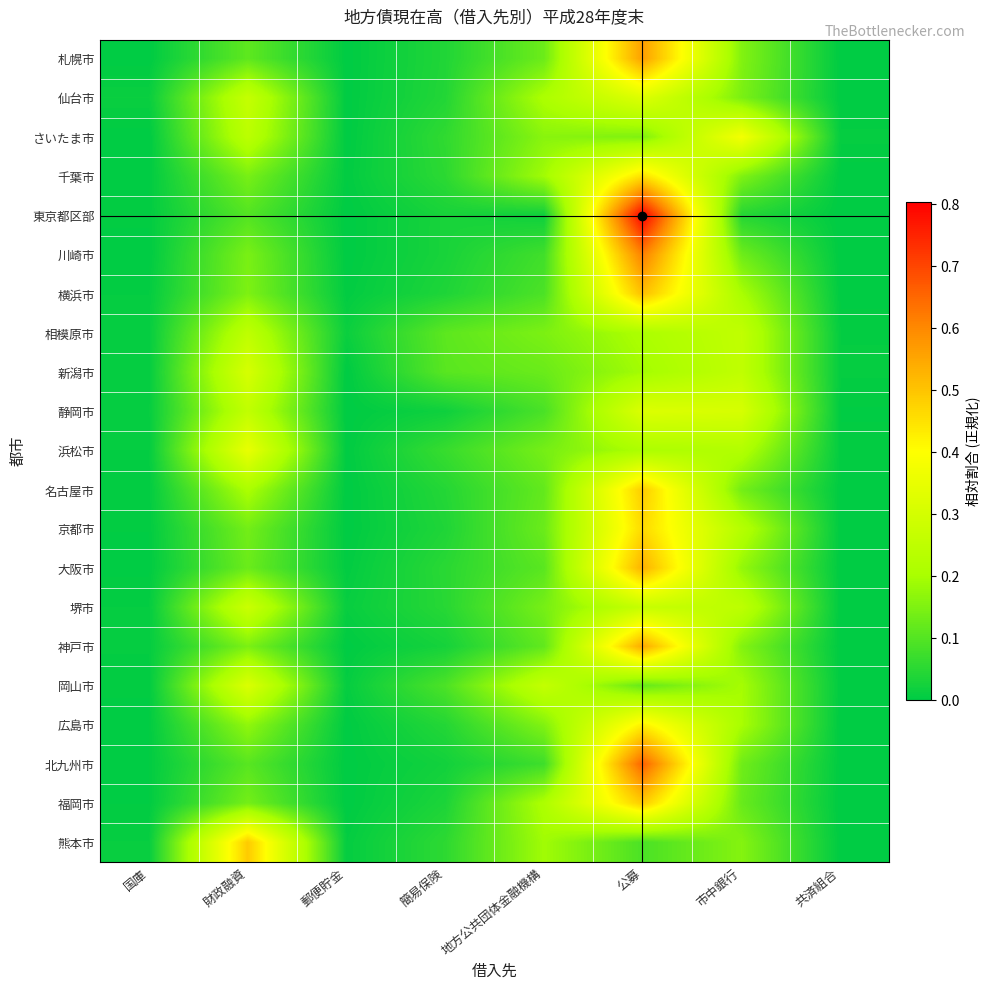

Reading left to right, transcribe all the data shown in this chart.

札幌市: 国庫=0.0	財政融資=0.1	郵便貯金=0.0	簡易保険=0.0	地方公共団体金融機構=0.1	公募=0.6	市中銀行=0.2	共済組合=0.0
仙台市: 国庫=0.0	財政融資=0.3	郵便貯金=0.0	簡易保険=0.0	地方公共団体金融機構=0.2	公募=0.3	市中銀行=0.1	共済組合=0.0
さいたま市: 国庫=0.0	財政融資=0.2	郵便貯金=0.0	簡易保険=0.1	地方公共団体金融機構=0.2	公募=0.2	市中銀行=0.4	共済組合=0.0
千葉市: 国庫=0.0	財政融資=0.1	郵便貯金=0.0	簡易保険=0.1	地方公共団体金融機構=0.2	公募=0.5	市中銀行=0.2	共済組合=0.0
東京都区部: 国庫=0.0	財政融資=0.1	郵便貯金=0.0	簡易保険=0.0	地方公共団体金融機構=0.0	公募=0.8	市中銀行=0.0	共済組合=0.0
川崎市: 国庫=0.0	財政融資=0.1	郵便貯金=0.0	簡易保険=0.0	地方公共団体金融機構=0.1	公募=0.6	市中銀行=0.1	共済組合=0.0
横浜市: 国庫=0.0	財政融資=0.1	郵便貯金=0.0	簡易保険=0.0	地方公共団体金融機構=0.1	公募=0.5	市中銀行=0.2	共済組合=0.0
相模原市: 国庫=0.0	財政融資=0.2	郵便貯金=0.0	簡易保険=0.1	地方公共団体金融機構=0.1	公募=0.2	市中銀行=0.3	共済組合=0.0
新潟市: 国庫=0.0	財政融資=0.3	郵便貯金=0.0	簡易保険=0.1	地方公共団体金融機構=0.1	公募=0.2	市中銀行=0.3	共済組合=0.0
静岡市: 国庫=0.0	財政融資=0.3	郵便貯金=0.0	簡易保険=0.0	地方公共団体金融機構=0.1	公募=0.3	市中銀行=0.3	共済組合=0.0
浜松市: 国庫=0.0	財政融資=0.4	郵便貯金=0.0	簡易保険=0.1	地方公共団体金融機構=0.1	公募=0.2	市中銀行=0.2	共済組合=0.0
名古屋市: 国庫=0.0	財政融資=0.2	郵便貯金=0.0	簡易保険=0.0	地方公共団体金融機構=0.1	公募=0.5	市中銀行=0.1	共済組合=0.0
京都市: 国庫=0.0	財政融資=0.1	郵便貯金=0.0	簡易保険=0.0	地方公共団体金融機構=0.1	公募=0.5	市中銀行=0.2	共済組合=0.0
大阪市: 国庫=0.0	財政融資=0.1	郵便貯金=0.0	簡易保険=0.1	地方公共団体金融機構=0.1	公募=0.5	市中銀行=0.2	共済組合=0.0
堺市: 国庫=0.0	財政融資=0.3	郵便貯金=0.0	簡易保険=0.0	地方公共団体金融機構=0.1	公募=0.3	市中銀行=0.2	共済組合=0.0
神戸市: 国庫=0.0	財政融資=0.1	郵便貯金=0.0	簡易保険=0.0	地方公共団体金融機構=0.1	公募=0.5	市中銀行=0.2	共済組合=0.0
岡山市: 国庫=0.0	財政融資=0.3	郵便貯金=0.0	簡易保険=0.1	地方公共団体金融機構=0.3	公募=0.1	市中銀行=0.2	共済組合=0.0
広島市: 国庫=0.0	財政融資=0.2	郵便貯金=0.0	簡易保険=0.0	地方公共団体金融機構=0.2	公募=0.4	市中銀行=0.2	共済組合=0.0
北九州市: 国庫=0.0	財政融資=0.1	郵便貯金=0.0	簡易保険=0.0	地方公共団体金融機構=0.1	公募=0.7	市中銀行=0.1	共済組合=0.0
福岡市: 国庫=0.0	財政融資=0.1	郵便貯金=0.0	簡易保険=0.0	地方公共団体金融機構=0.2	公募=0.5	市中銀行=0.1	共済組合=0.0
熊本市: 国庫=0.0	財政融資=0.5	郵便貯金=0.0	簡易保険=0.1	地方公共団体金融機構=0.2	公募=0.1	市中銀行=0.2	共済組合=0.0